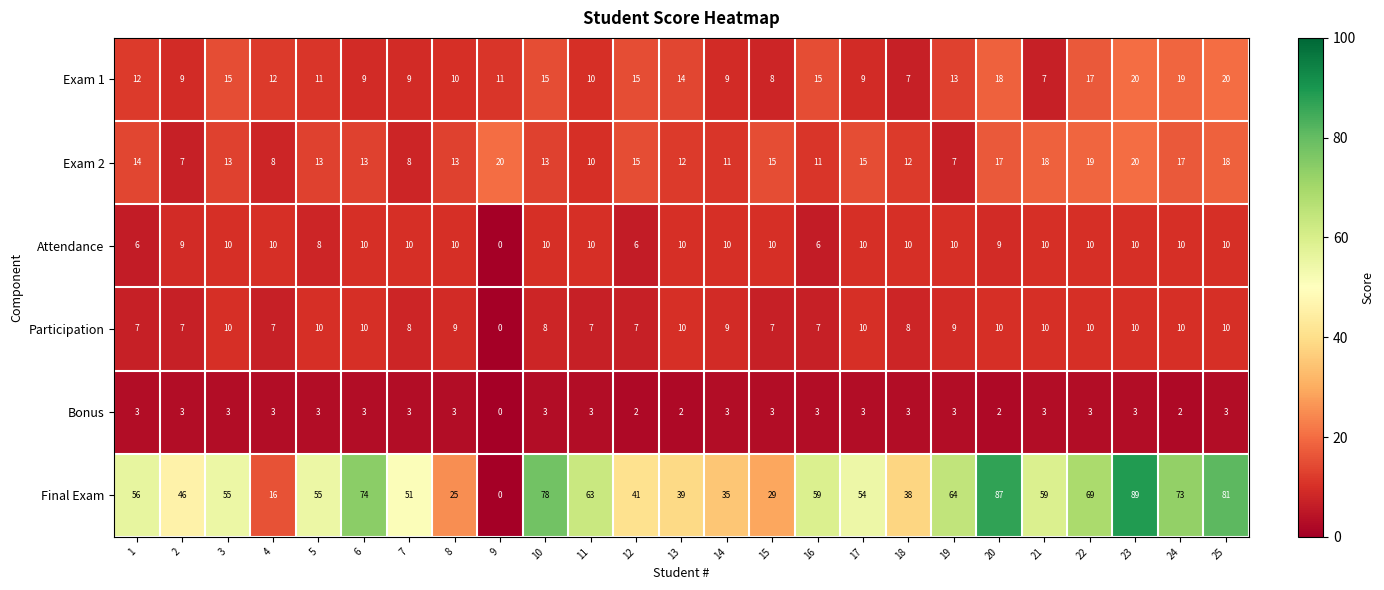

What is the sum of all Final Exam values?

1336